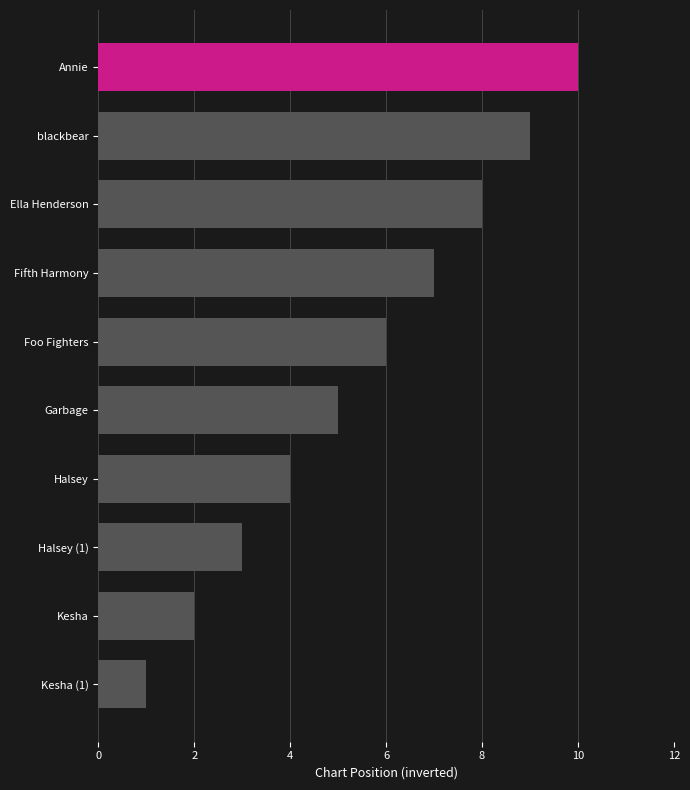

What is the ratio of the value at Annie to the value at Foo Fighters?

1.7